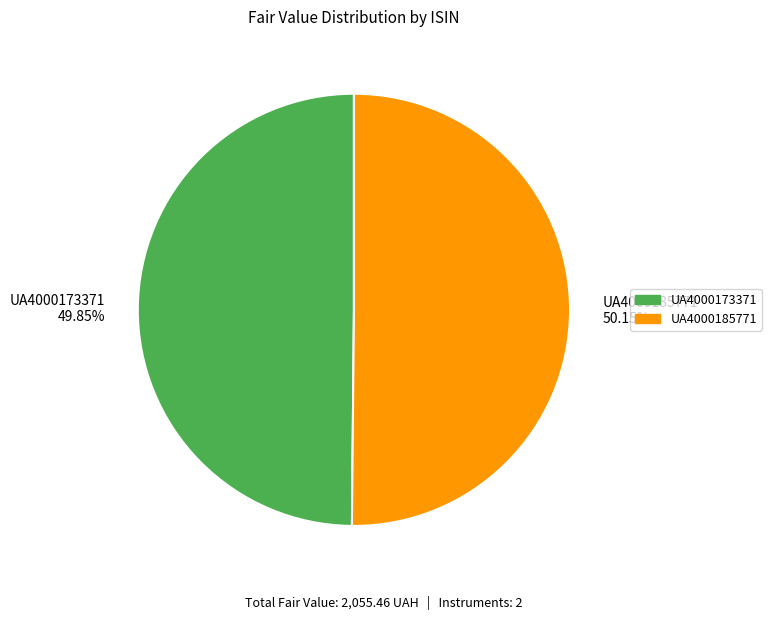

Approximately how many times larger is the value at UA4000185771 50.15% compared to UA4000173371 49.85%?

1.0